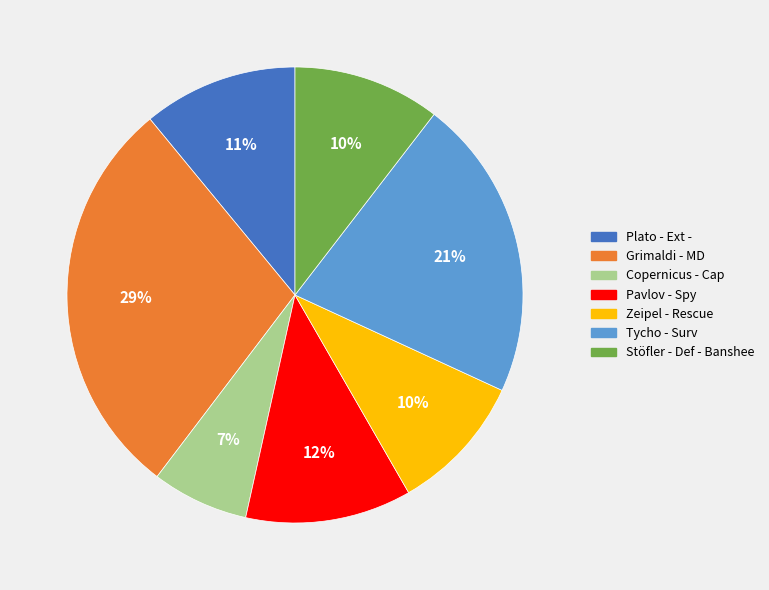

Is the sum of Copernicus - Cap and Pavlov - Spy greater than half?

No